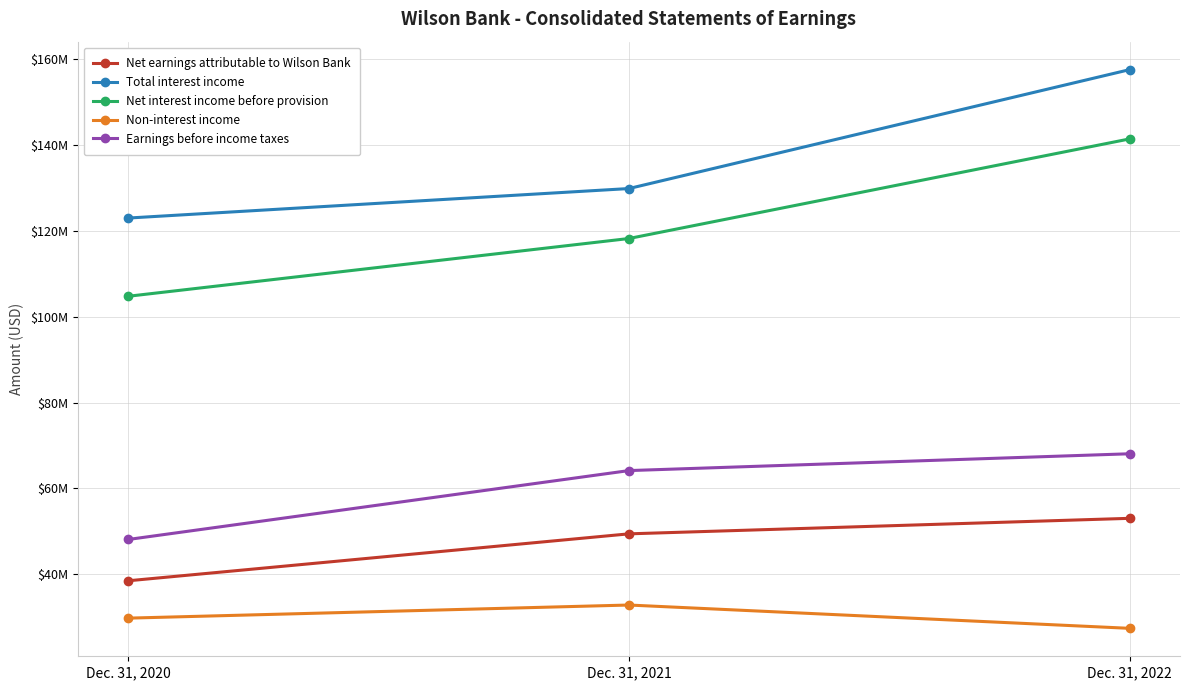

Does the chart have visible grid lines?

Yes